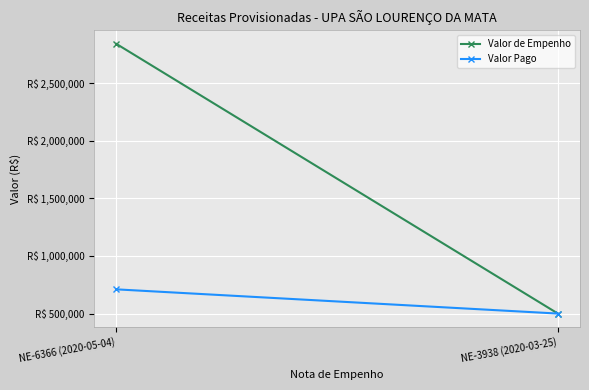

Reading left to right, what are all the values shown in this chart?

Valor de Empenho: 2840958.3	500000.0
Valor Pago: 710239.6	500000.0